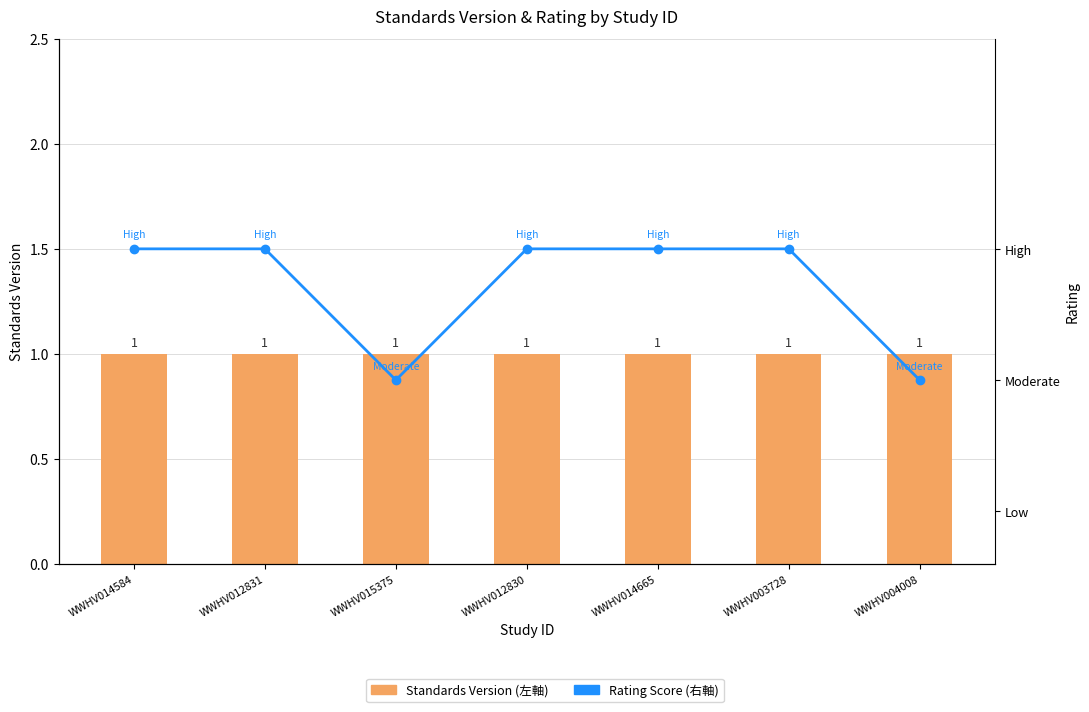

Which series has the largest total across all categories?

Standards Version (左軸)